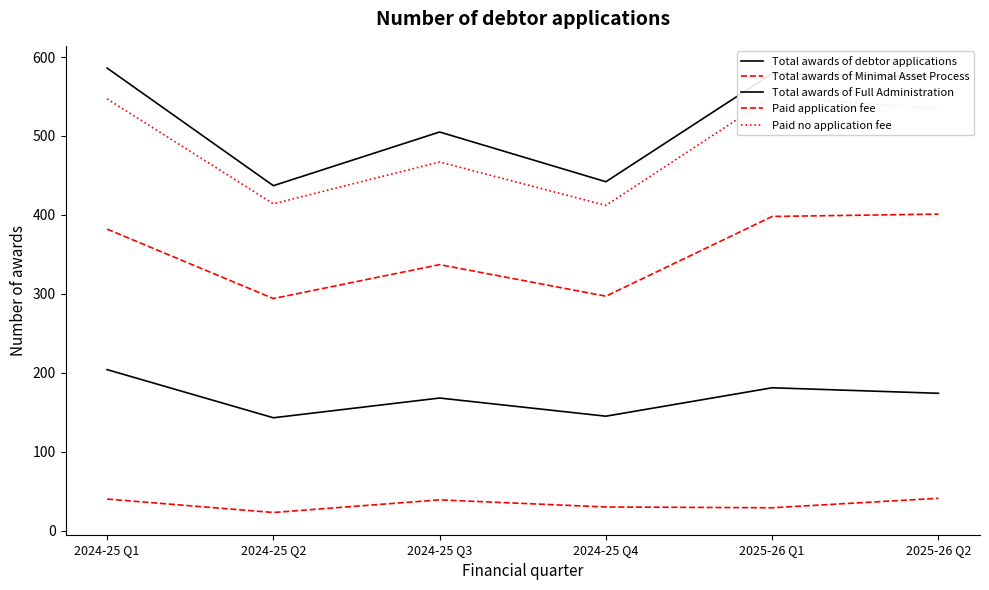

How many lines are shown in the chart?

5